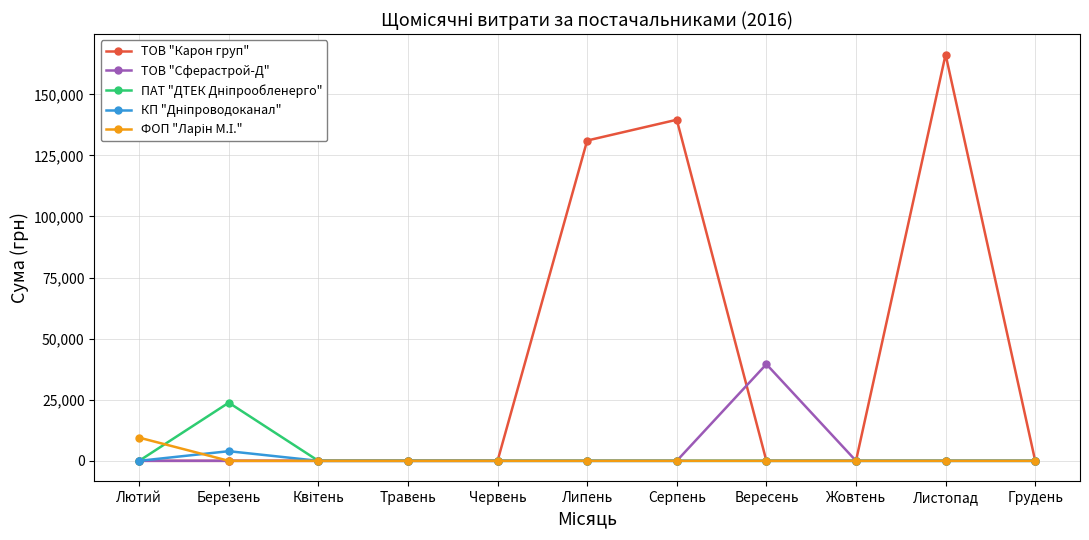

What is the label of the 8th point from the left?

Вересень